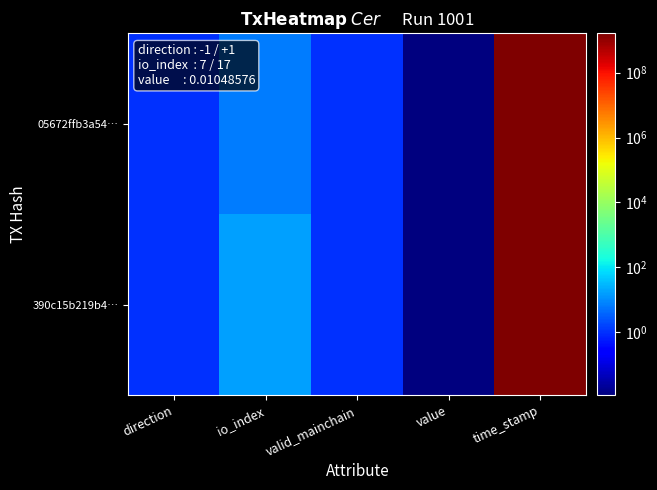

Which series has the widest spread of values?

05672ffb3a54…